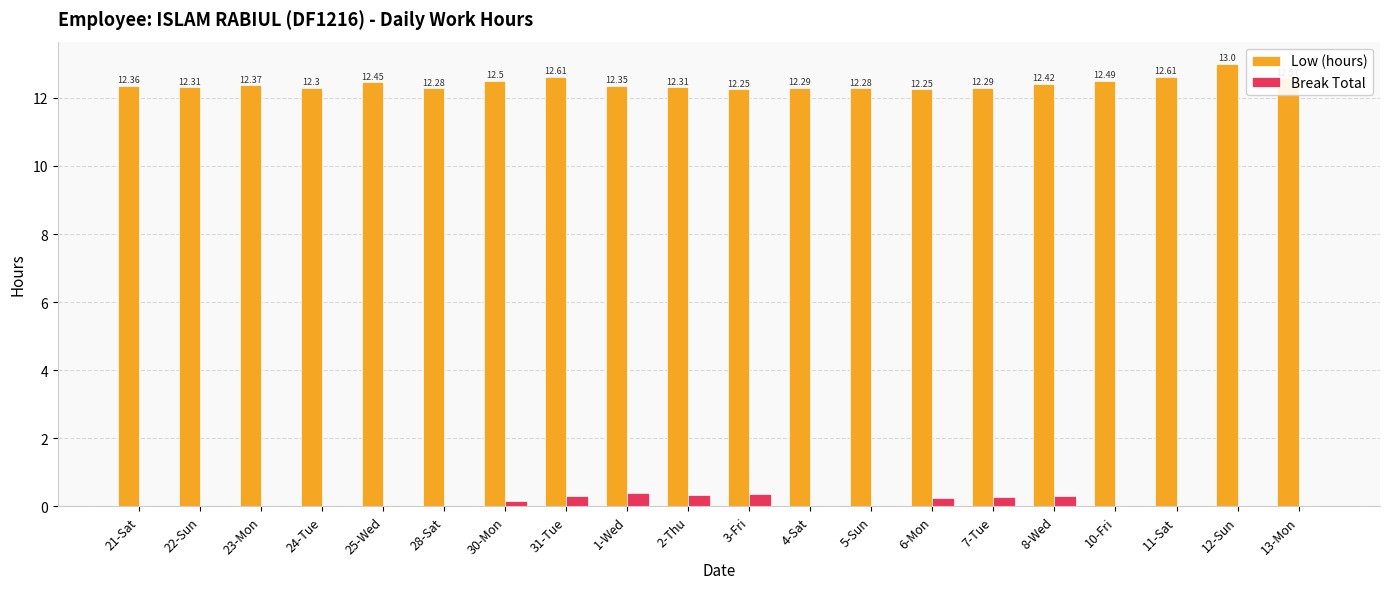

Are the bars grouped side by side (vs. stacked)?

Yes